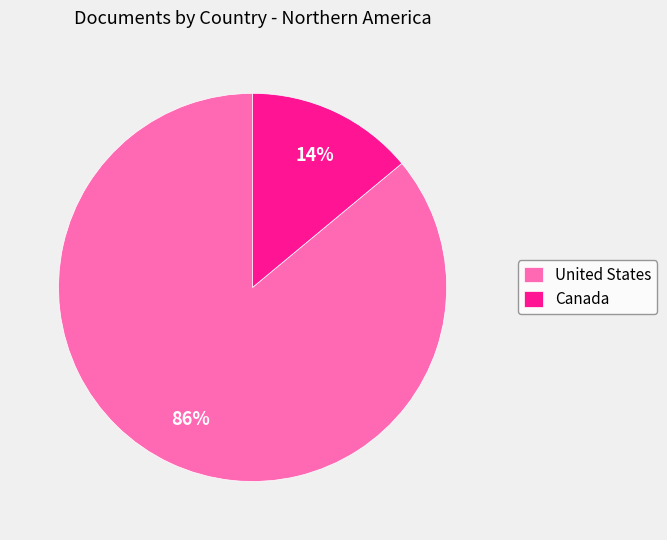

To the nearest percent, what percentage of the pie is United States?

86%